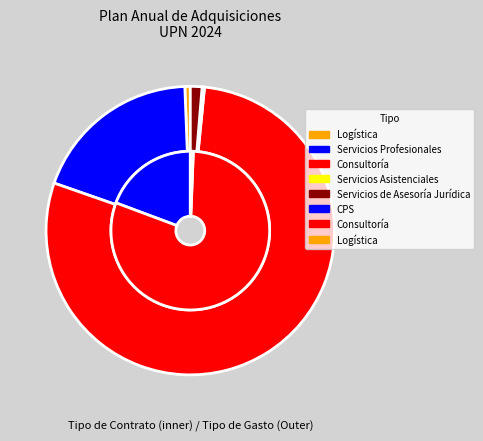

To the nearest percent, what is the difference between the CPS and Servicios Profesionales slice percentages?

2%